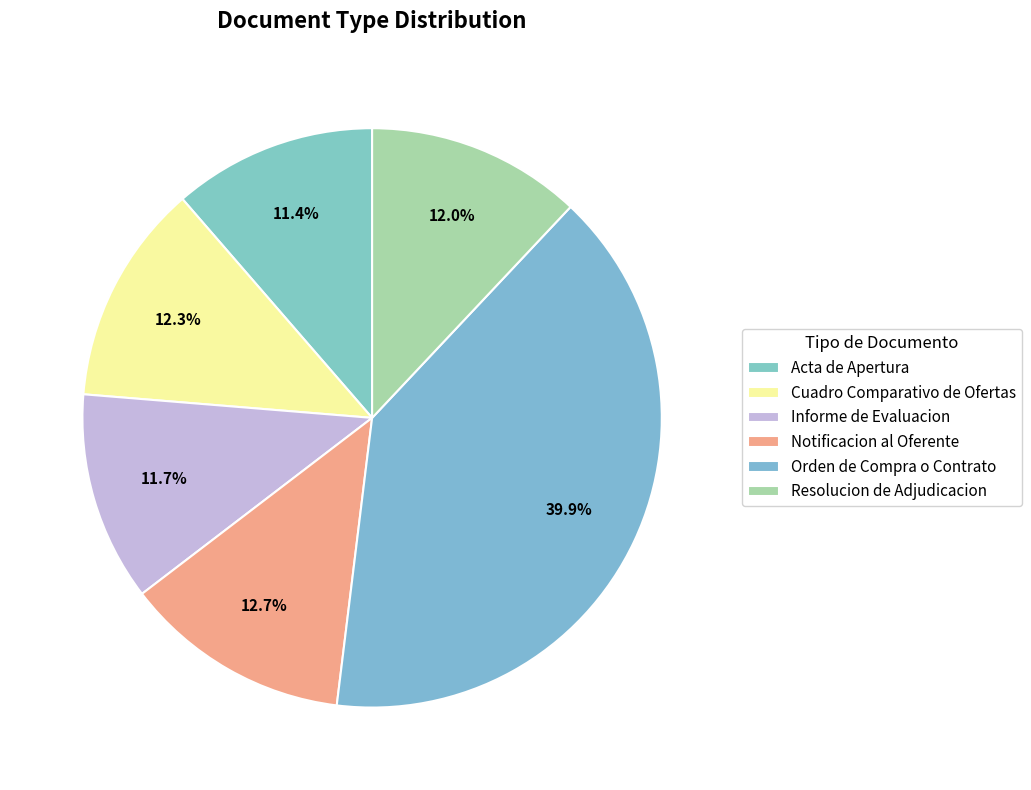

Rank the categories by value from lowest to highest.

Acta de Apertura, Informe de Evaluacion, Resolucion de Adjudicacion, Cuadro Comparativo de Ofertas, Notificacion al Oferente, Orden de Compra o Contrato